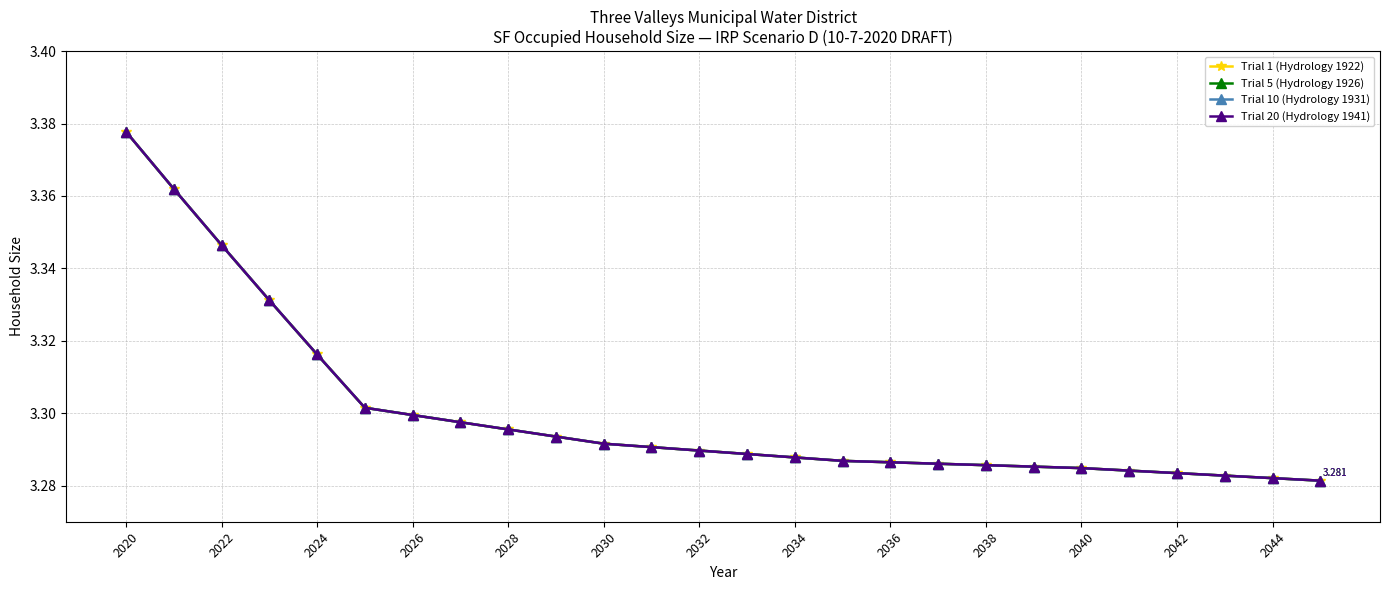

What is the maximum value for Trial 20 (Hydrology 1941)?

3.4